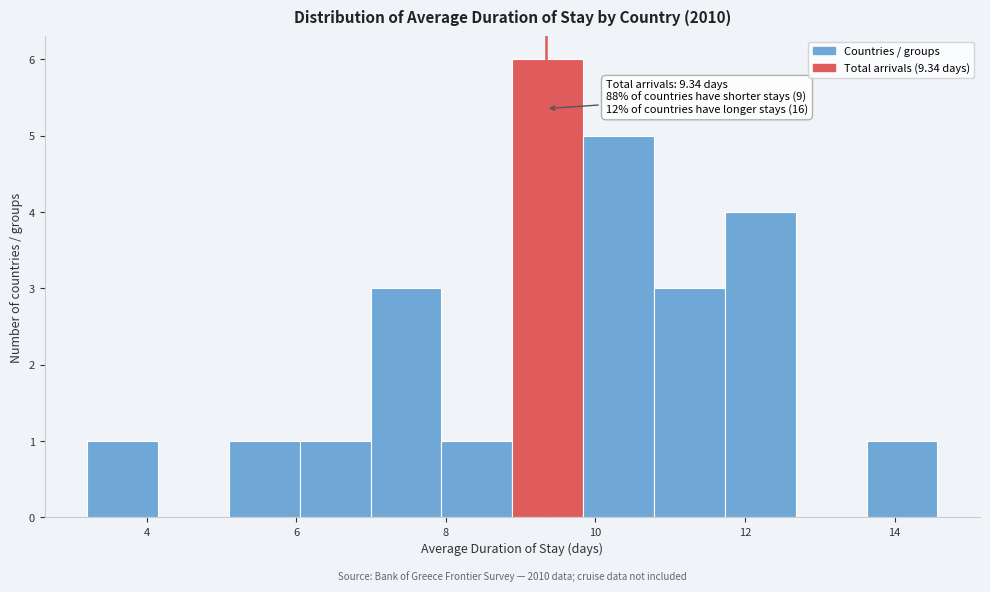

Which range on the x-axis has the tallest bar?

8.8 to 9.8